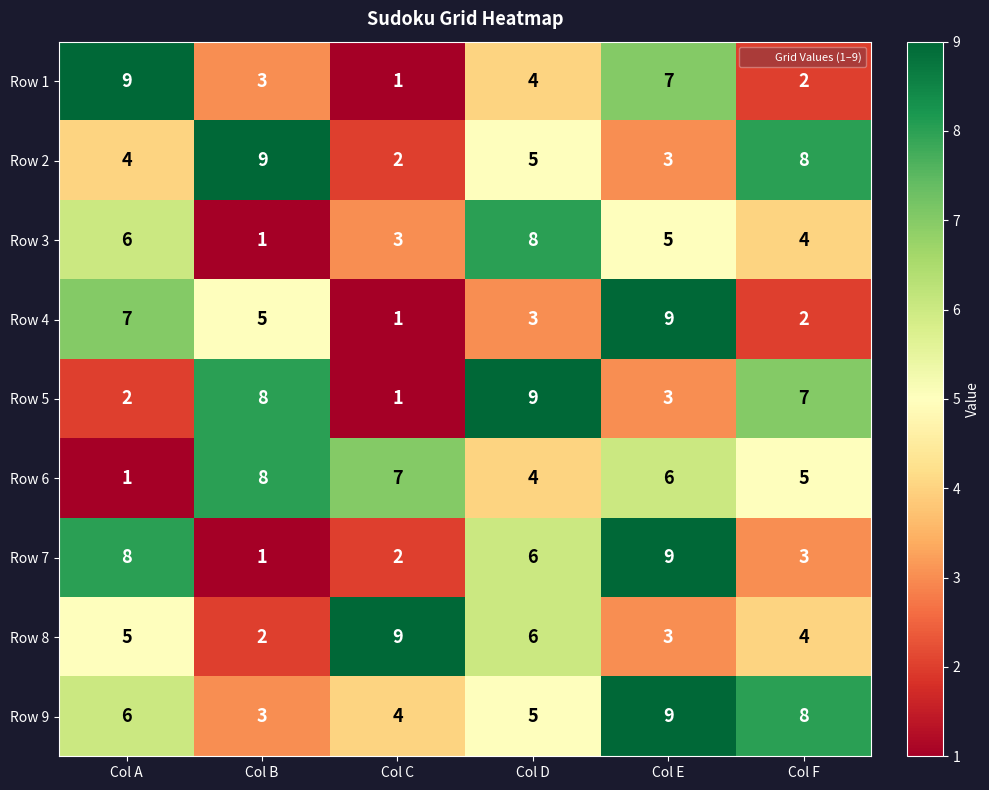

Count the Row 6 values in the range 4 to 7.

4